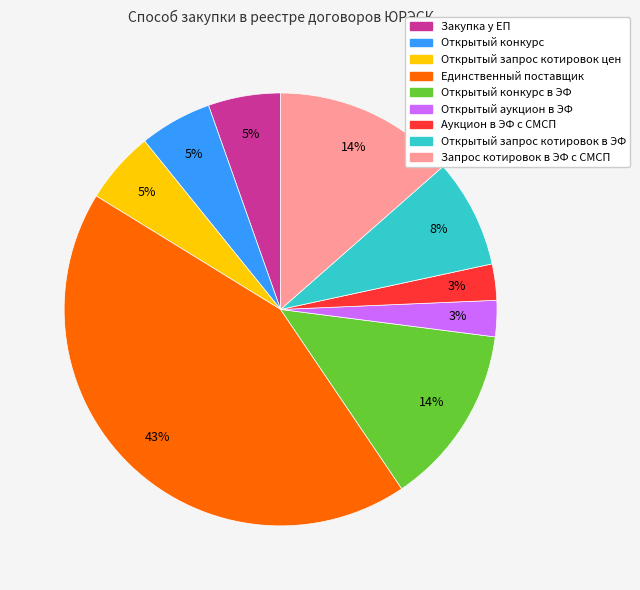

Is there a majority slice in this chart?

No